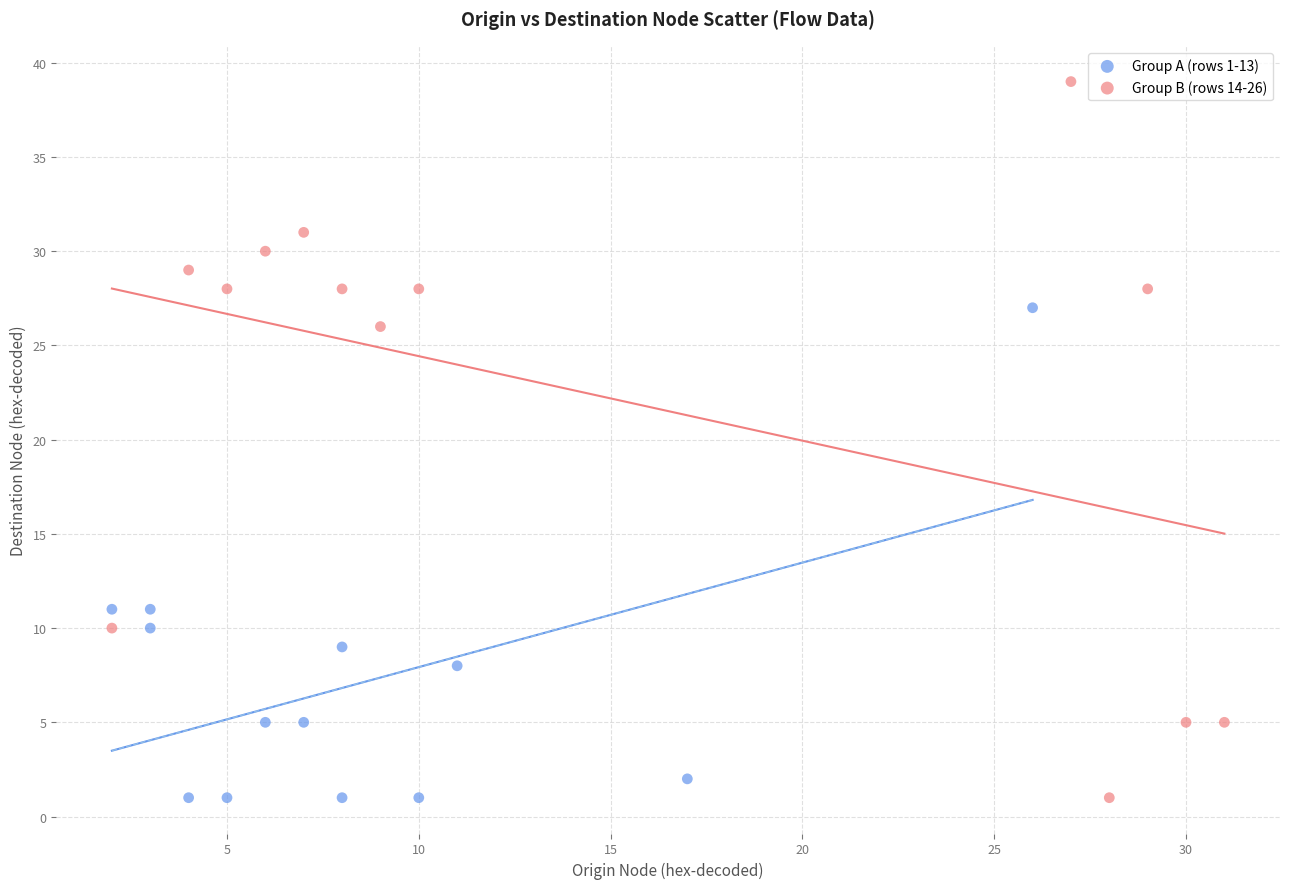

Which series has the widest spread of Y values?

Group B (rows 14-26)